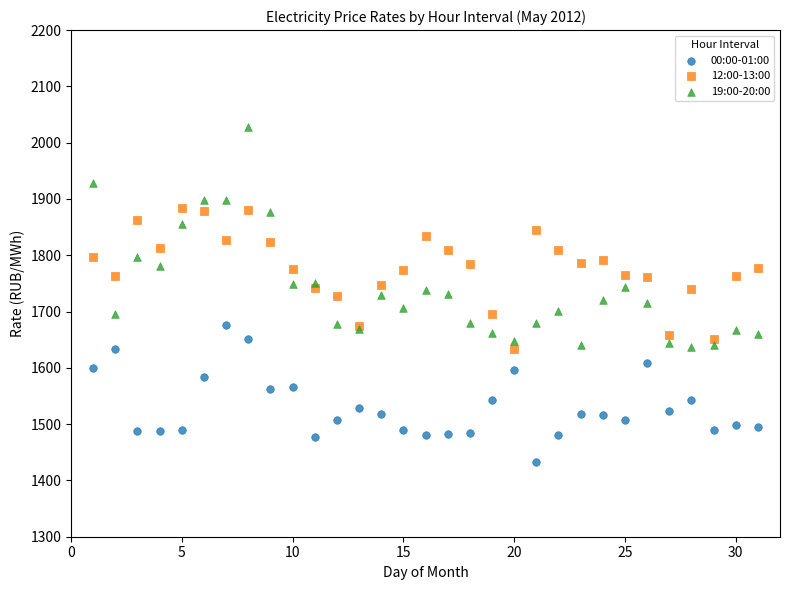

Which series reaches the maximum Y coordinate?

19:00-20:00